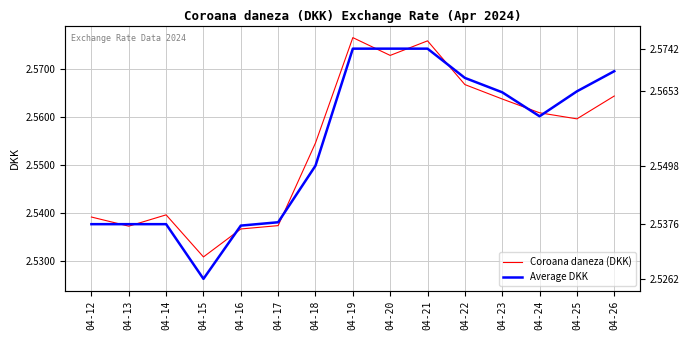

True or false: Coroana daneza (DKK) has a value of 2.6 at 04-22.

True